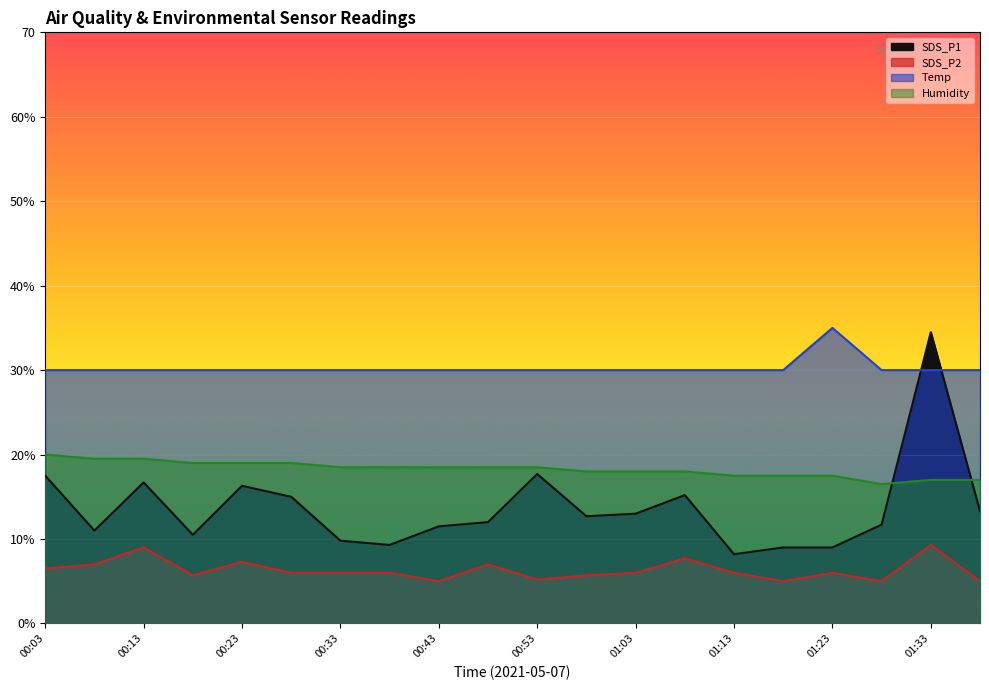

What is the average value of the Temp series?

30.3